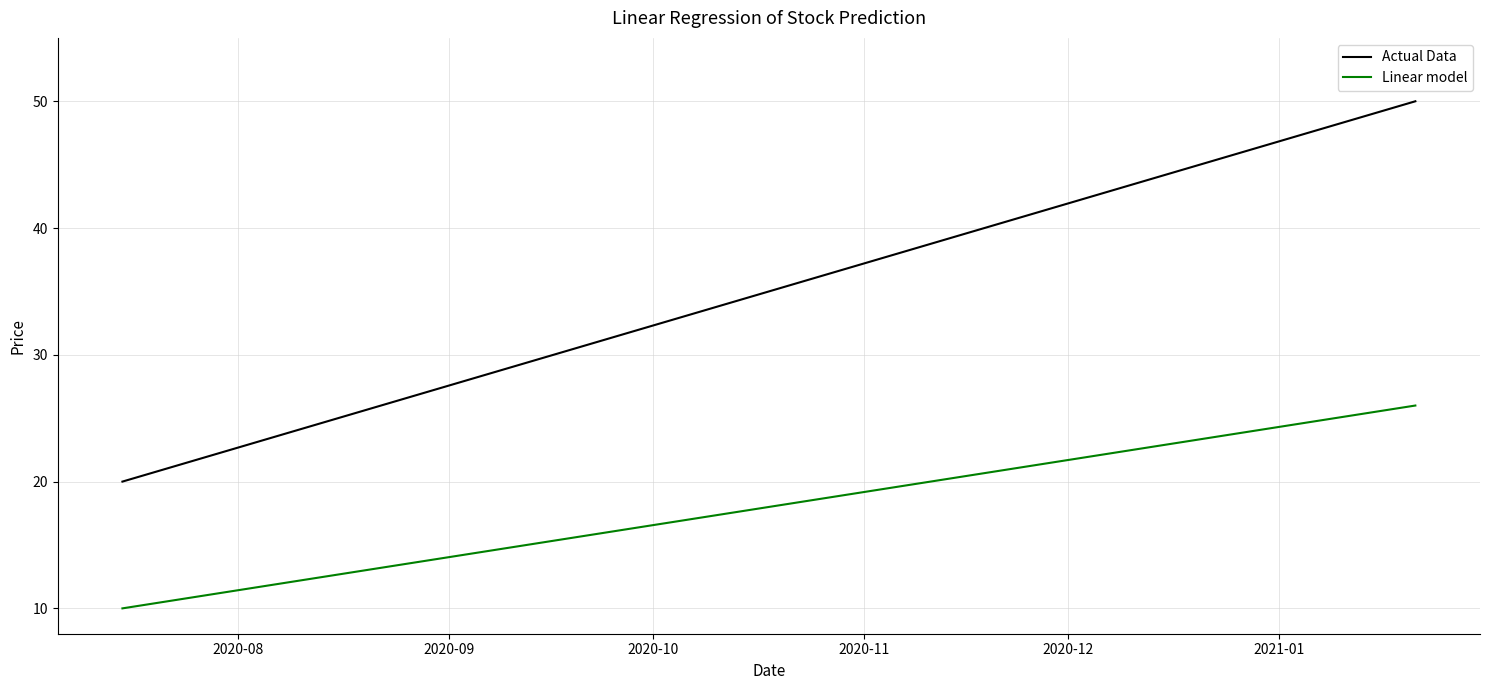

True or false: Actual Data and Linear model cross at least once.

False